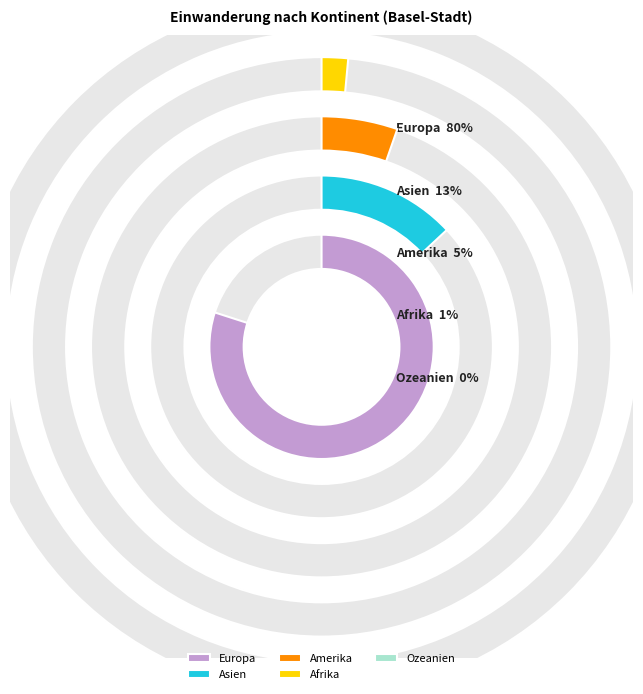

To the nearest percent, what percentage of the pie is Amerika?

5%